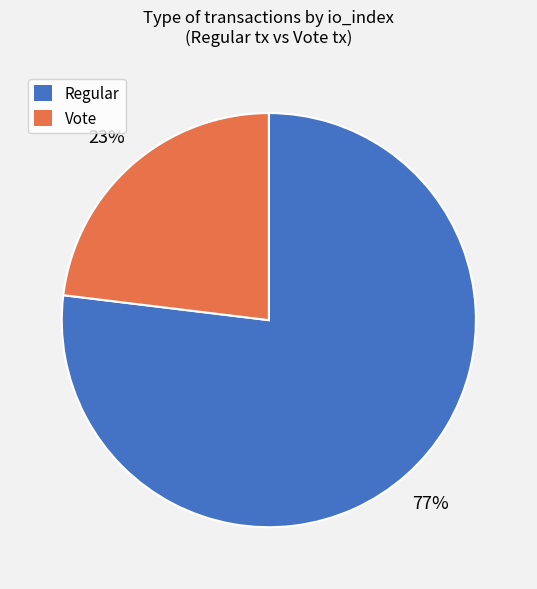

Approximately how many times larger is the value at Regular compared to Vote?

3.3